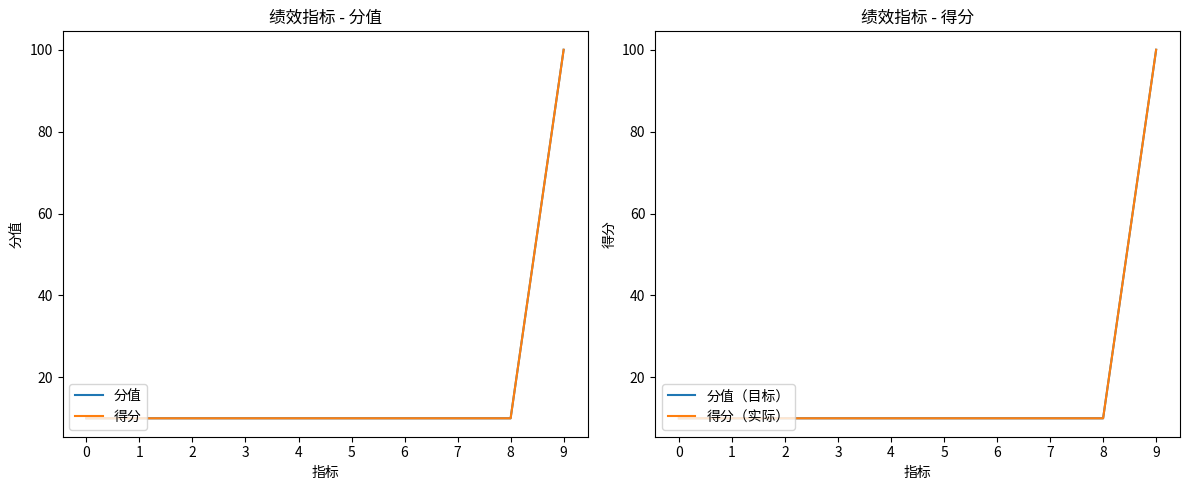

Is it true that 分值（目标） equals 10 at 8?

True